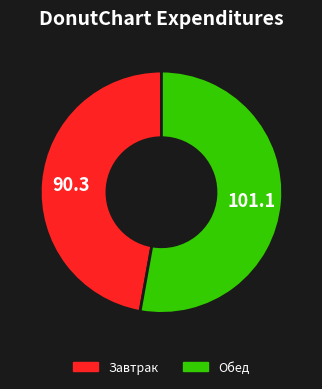

Is it true that Обед is 64% of the pie?

False